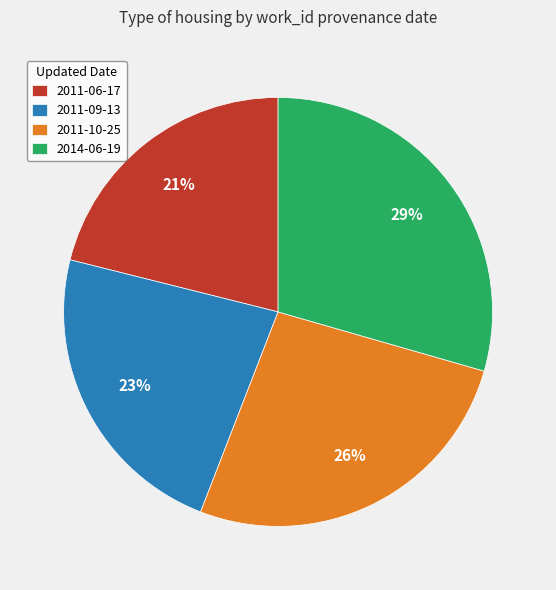

To the nearest percent, what percentage of the pie is 2011-06-17?

21%